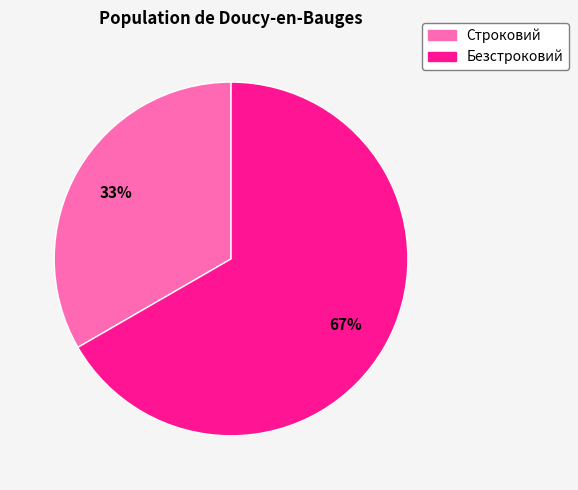

To the nearest percent, what percentage of the pie is Строковий?

33%